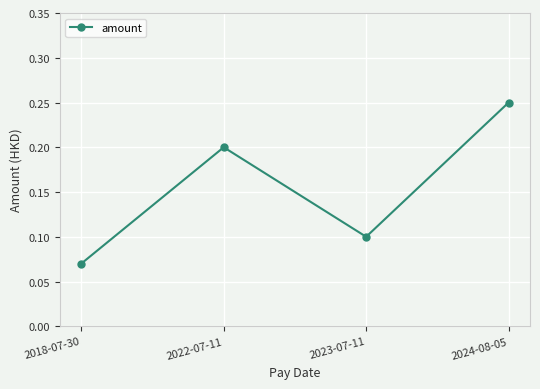

Which category has the highest value across all series?

2024-08-05